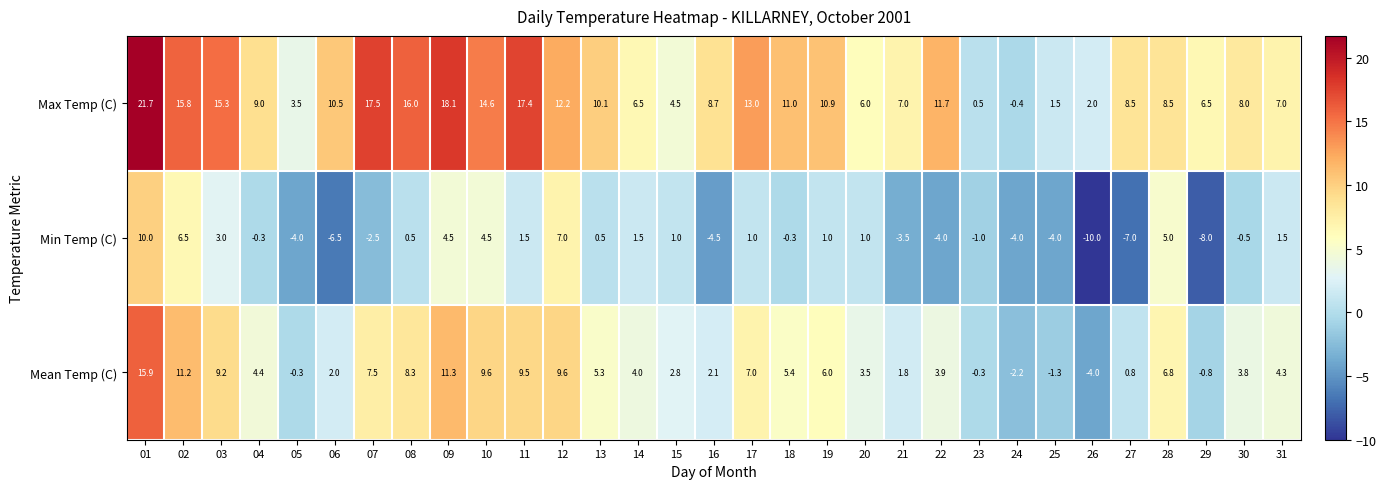

What is the lowest value of the Min Temp (C) series?

-10.0